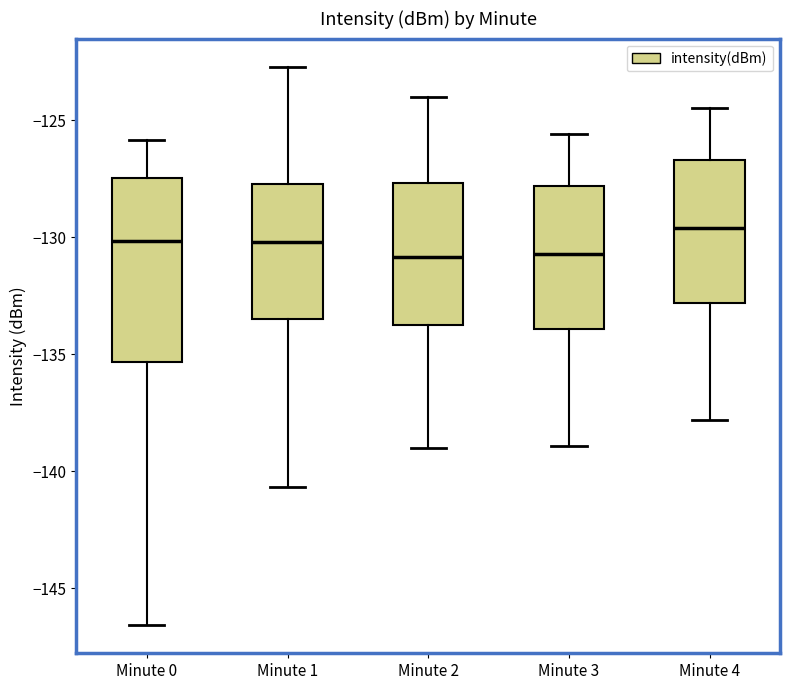

Comparing the boxes themselves (not the whiskers), which one is the tallest?

Minute 0